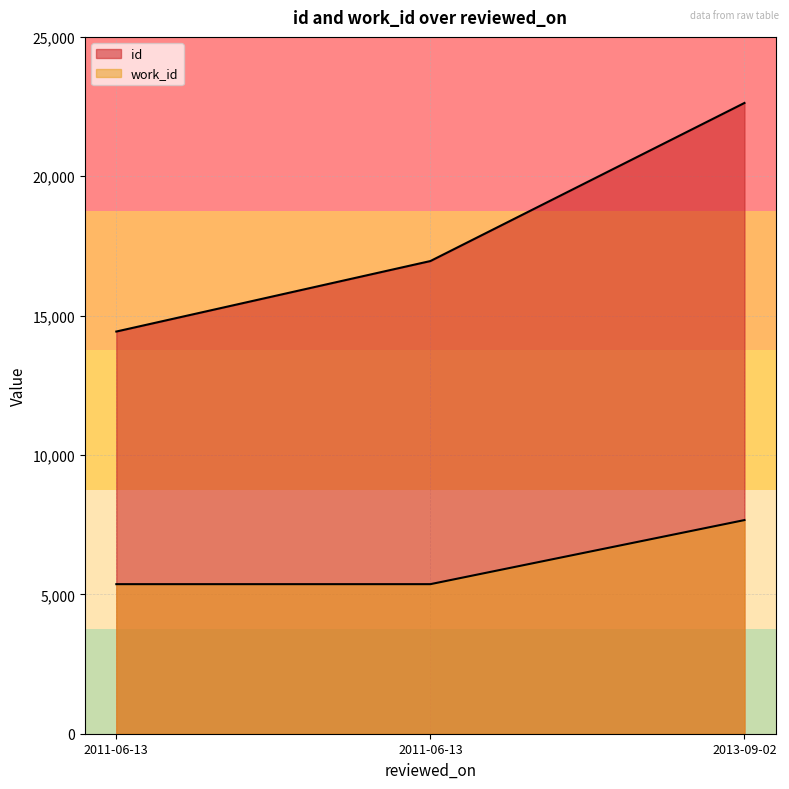

Which series changed the most between 2011-06-13 and 2011-06-13?

id